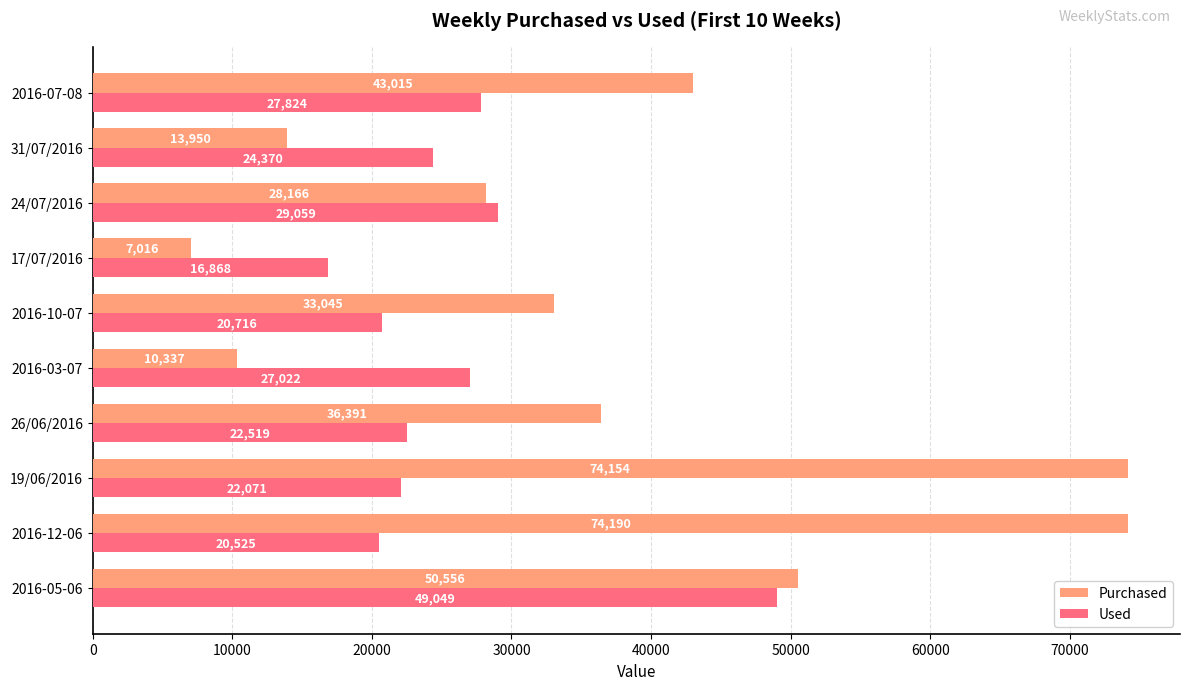

What is the smallest value displayed?

7016